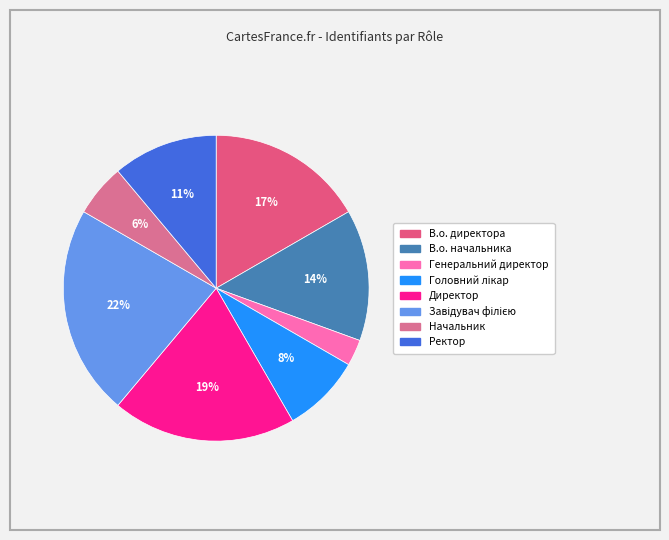

Does any single category account for the majority?

No